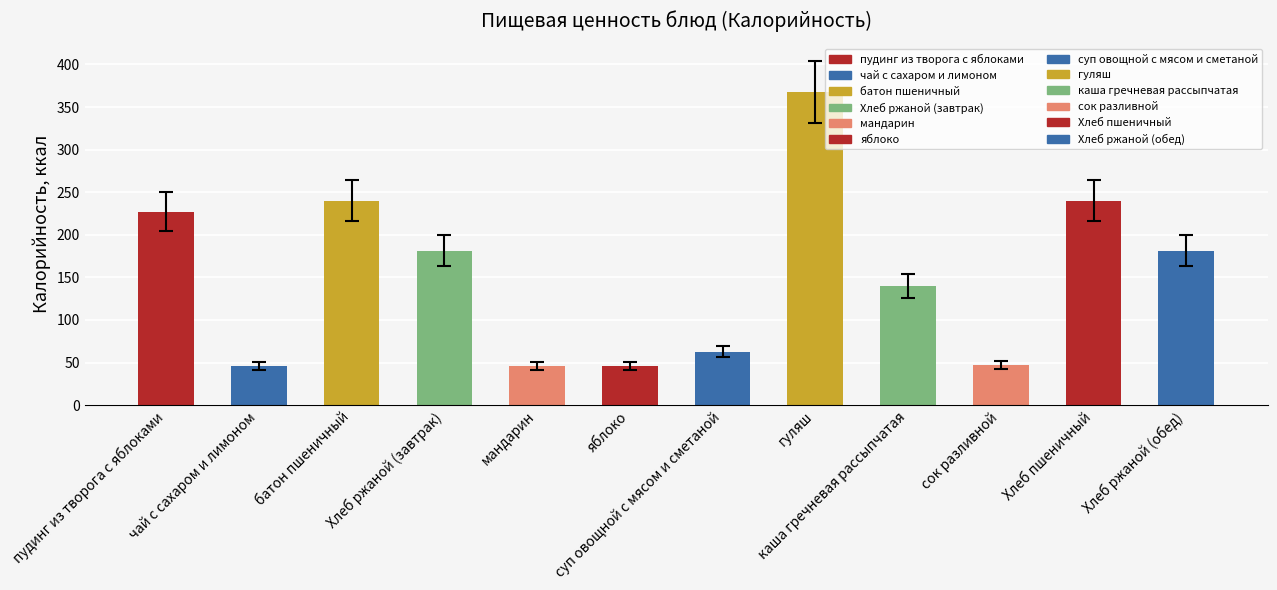

What is the maximum value shown in the chart?

367.6